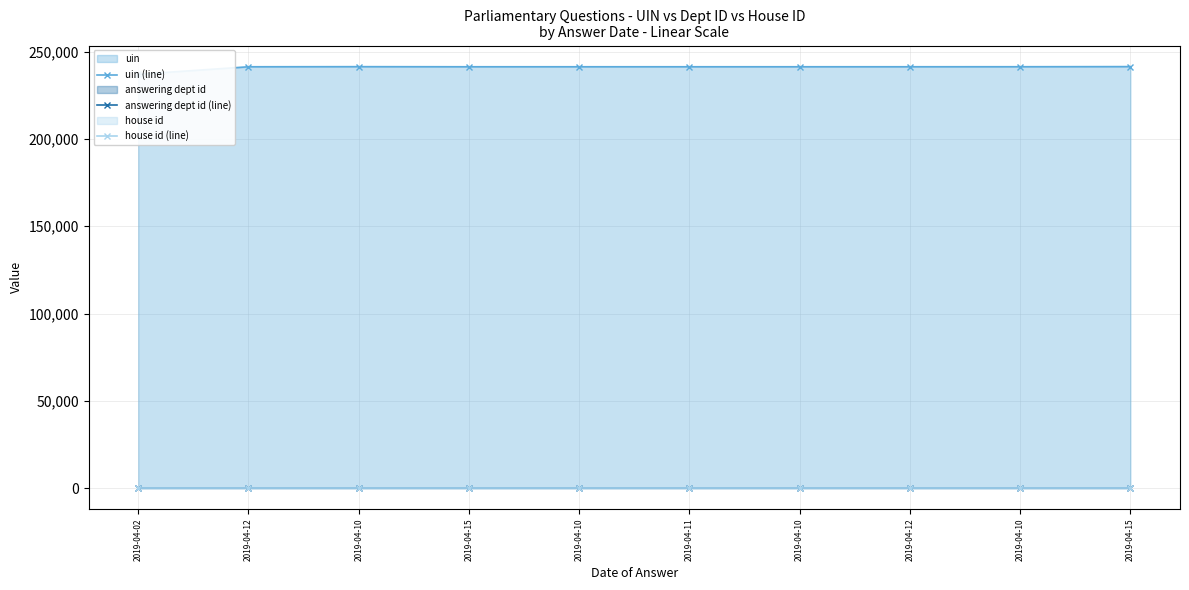

Reading left to right, extract all data points from this chart.

uin (line): 2019-04-02=237075	2019-04-12=241396	2019-04-10=241457	2019-04-15=241400	2019-04-10=241401	2019-04-11=241402	2019-04-10=241403	2019-04-12=241404	2019-04-10=241418	2019-04-15=241489
answering dept id (line): 2019-04-02=7	2019-04-12=7	2019-04-10=7	2019-04-15=7	2019-04-10=7	2019-04-11=7	2019-04-10=7	2019-04-12=7	2019-04-10=7	2019-04-15=7
house id (line): 2019-04-02=1	2019-04-12=1	2019-04-10=1	2019-04-15=1	2019-04-10=1	2019-04-11=1	2019-04-10=1	2019-04-12=1	2019-04-10=1	2019-04-15=1